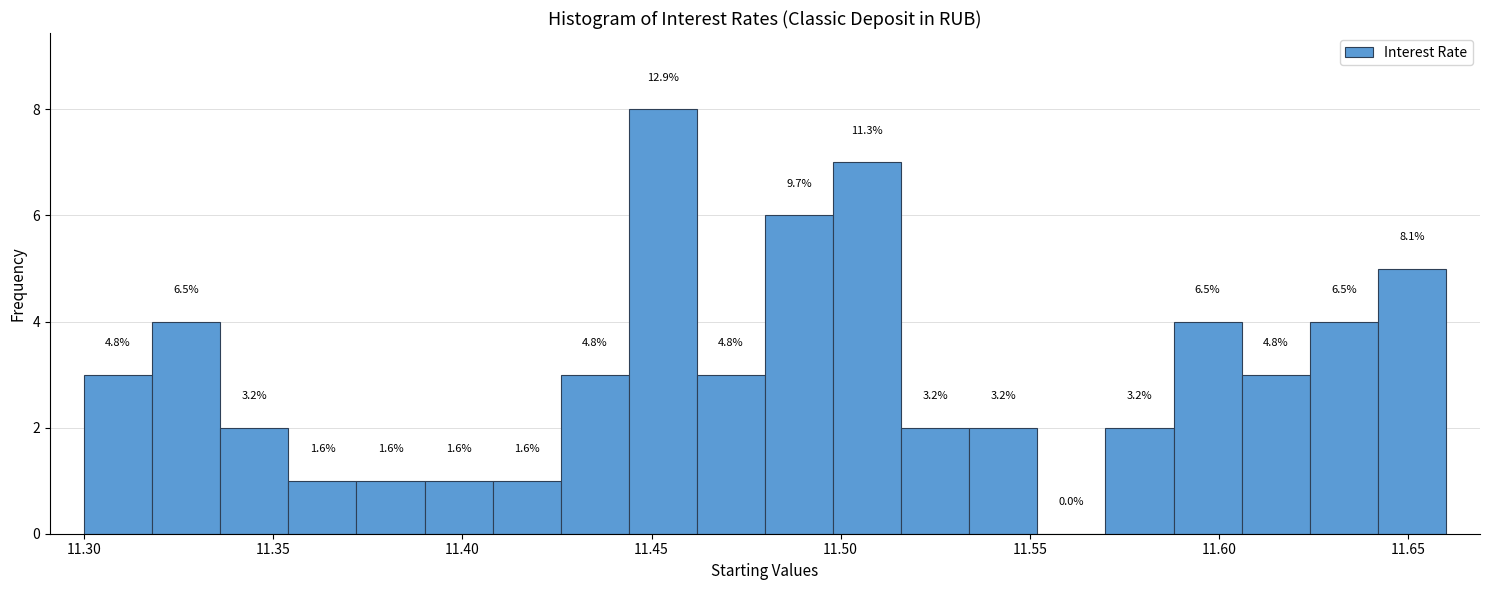

Read against the x-axis, roughly where is the centre of the tallest bar?

11.455